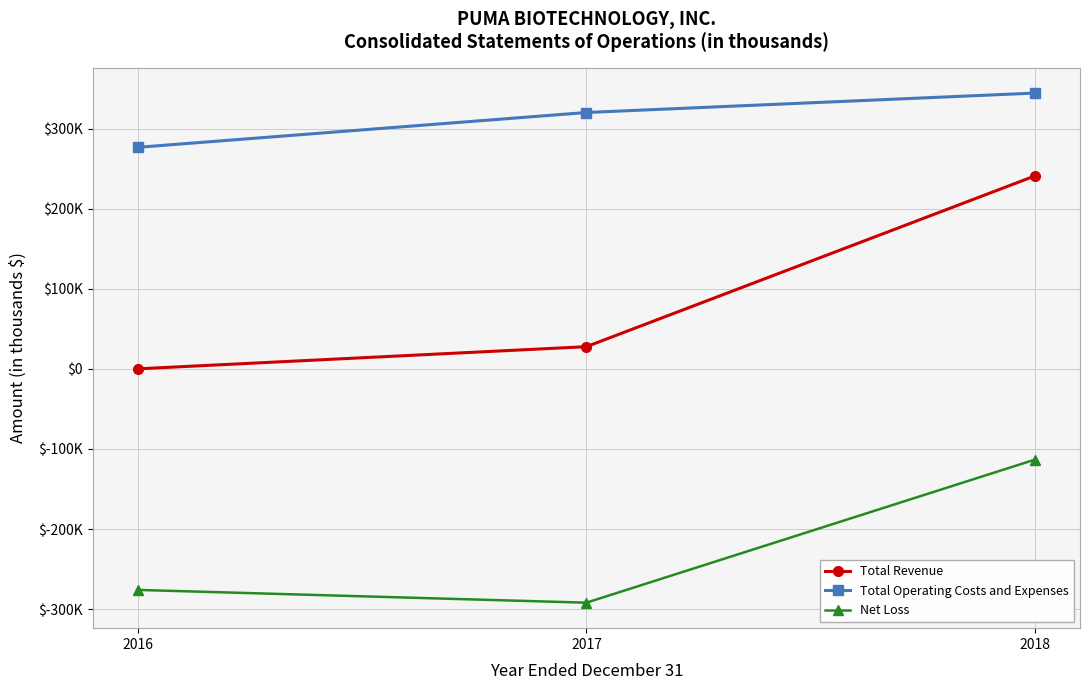

Count the Total Revenue values in the range 0 to 240991.

3